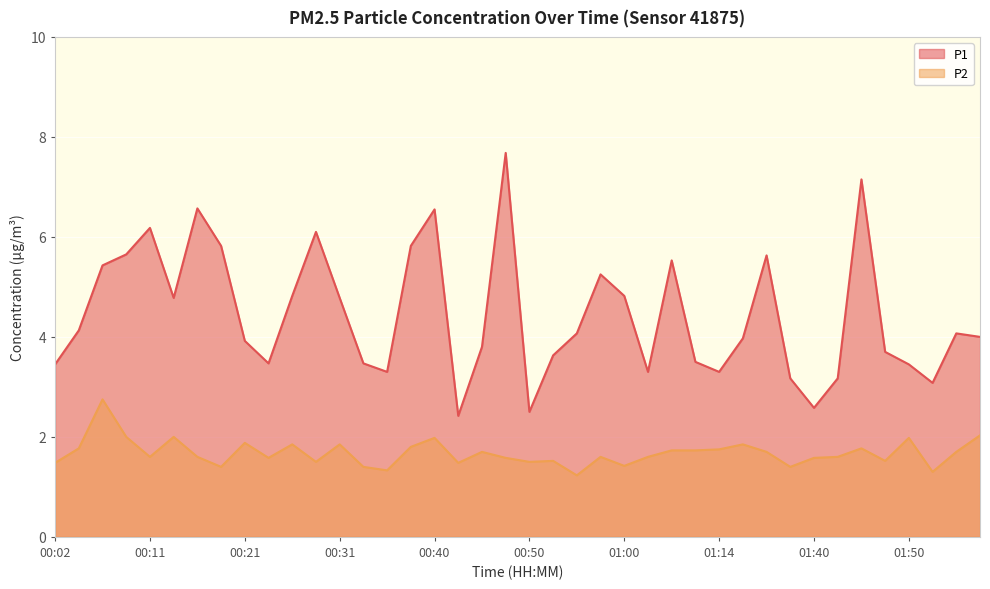

Reading left to right, extract all data points from this chart.

P1: 3.5	4.1	5.4	5.7	6.2	4.8	6.6	5.8	3.9	3.5	4.8	6.1	4.8	3.5	3.3	5.8	6.5	2.4	3.8	7.7	2.5	3.6	4.1	5.2	4.8	3.3	5.5	3.5	3.3	4.0	5.6	3.2	2.6	3.2	7.2	3.7	3.5	3.1	4.1	4.0
P2: 1.5	1.8	2.8	2.0	1.6	2.0	1.6	1.4	1.9	1.6	1.9	1.5	1.9	1.4	1.3	1.8	2.0	1.5	1.7	1.6	1.5	1.5	1.2	1.6	1.4	1.6	1.7	1.7	1.8	1.9	1.7	1.4	1.6	1.6	1.8	1.5	2.0	1.3	1.7	2.0